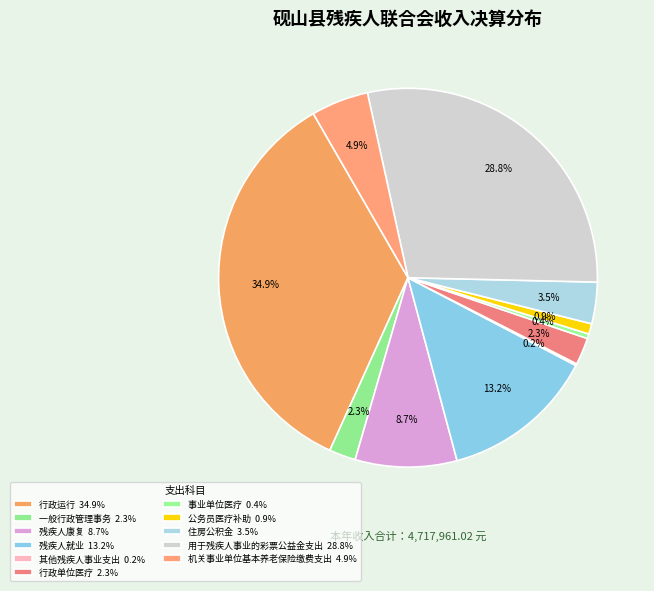

Does 其他残疾人事业支出 represent more than half of the total?

No